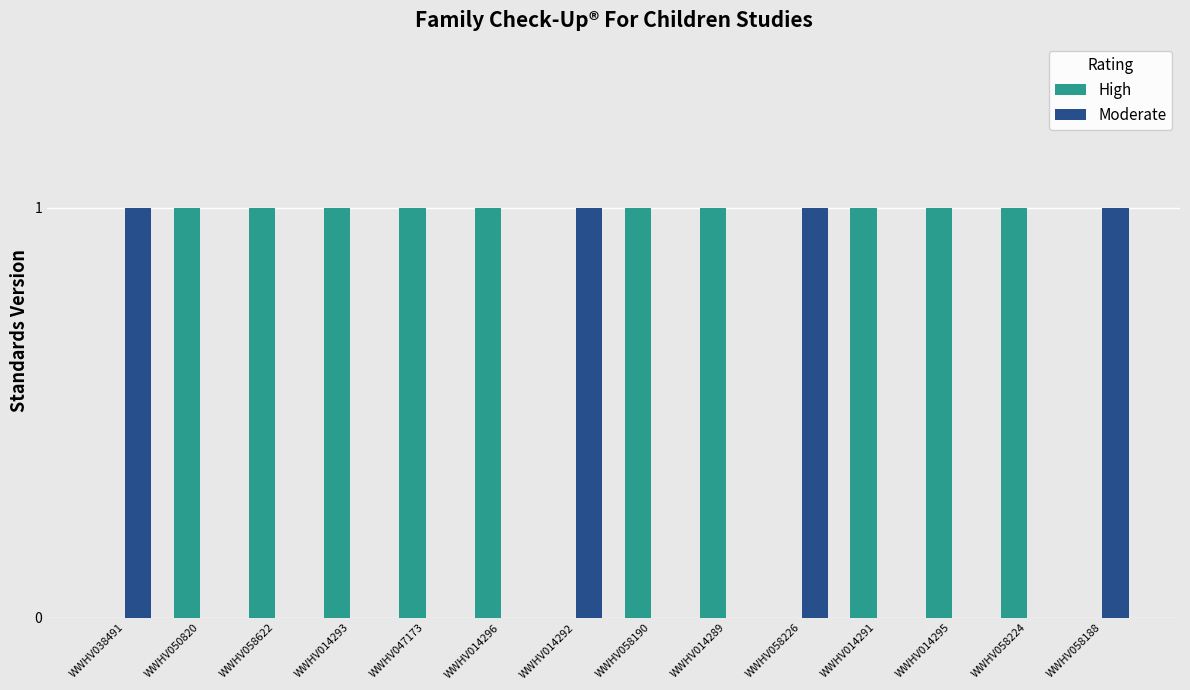

Which series has the largest total across all categories?

High